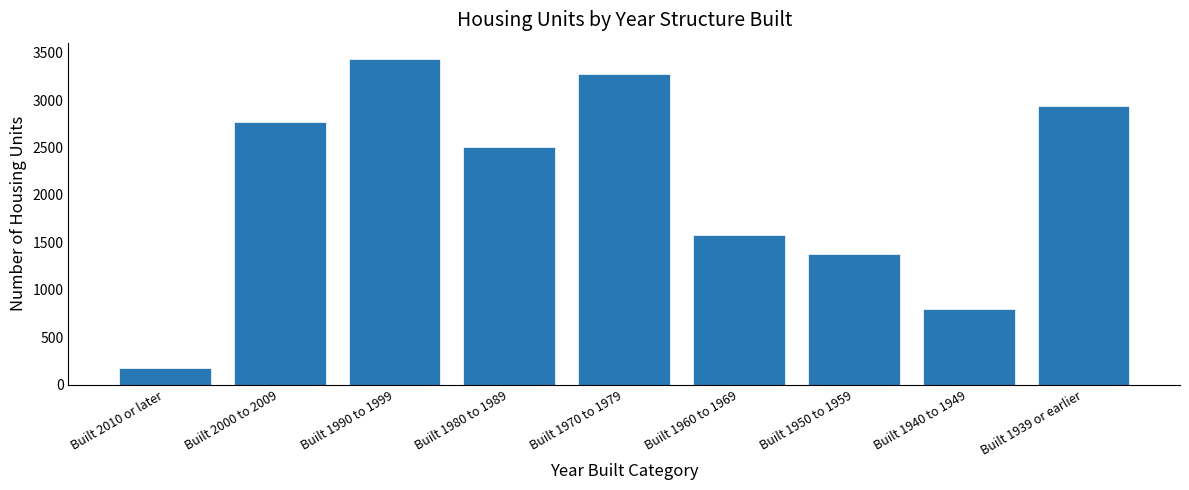

Reading left to right, transcribe all the data shown in this chart.

Built 2010 or later=175	Built 2000 to 2009=2770	Built 1990 to 1999=3434	Built 1980 to 1989=2507	Built 1970 to 1979=3274	Built 1960 to 1969=1583	Built 1950 to 1959=1373	Built 1940 to 1949=799	Built 1939 or earlier=2935